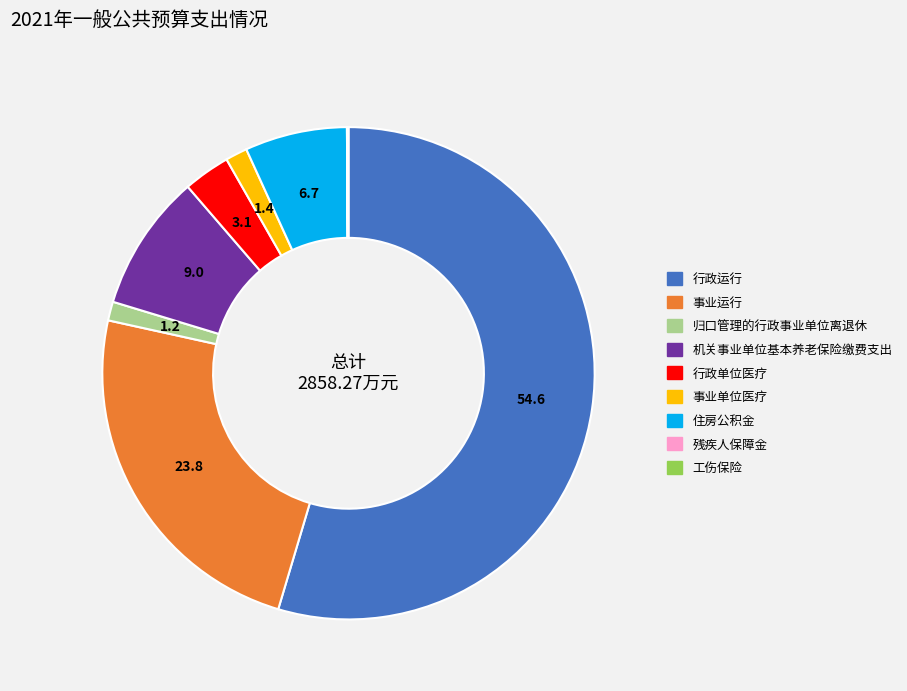

Approximately how many times larger is the value at 住房公积金 compared to 事业运行?

0.3